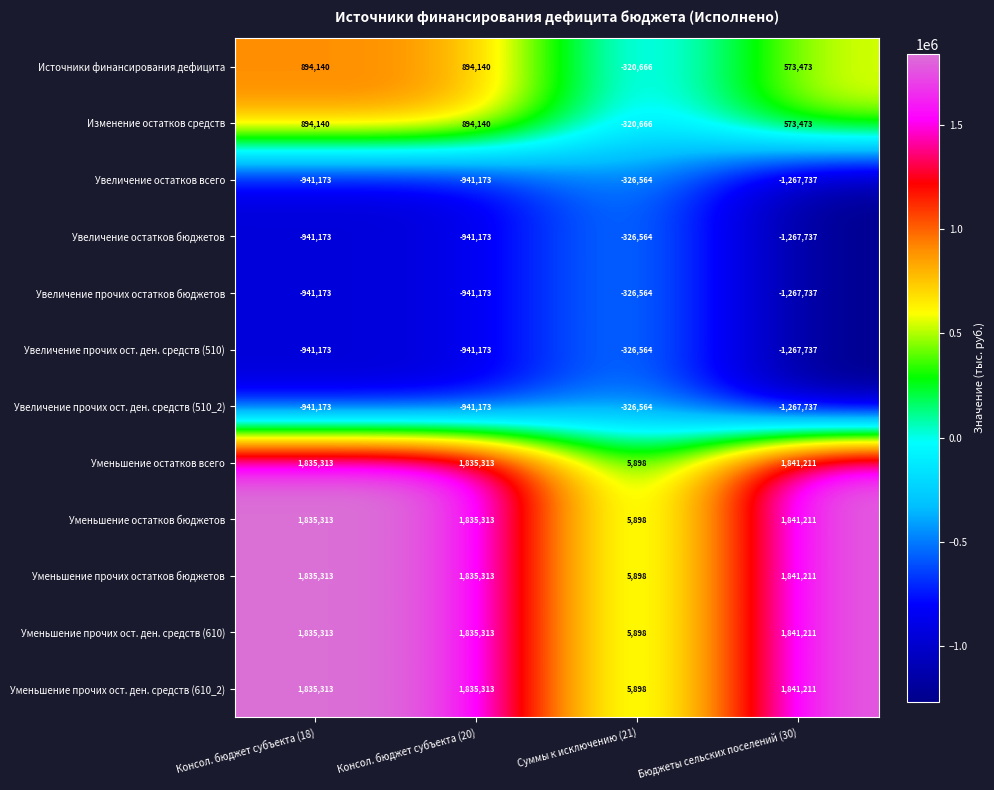

The value of Источники финансирования дефицита at Консол. бюджет субъекта (18) is 894140. True or false?

True